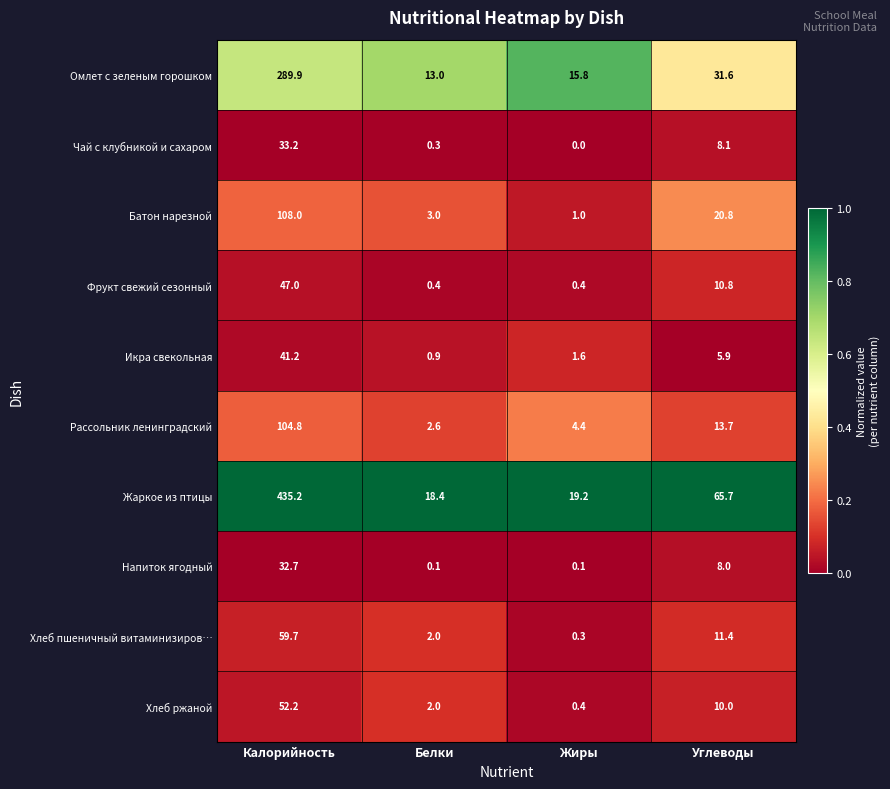

Where does the Напиток ягодный series first go above 8?

Калорийность